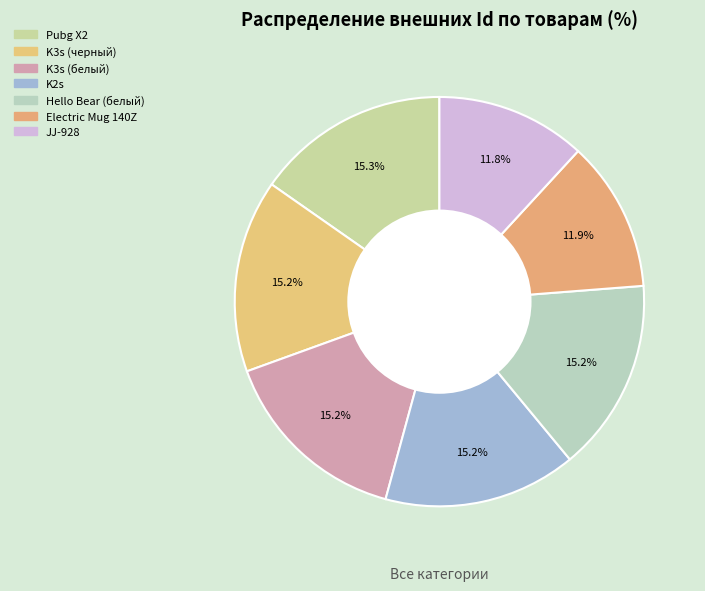

To the nearest percent, what is the average slice percentage?

14%